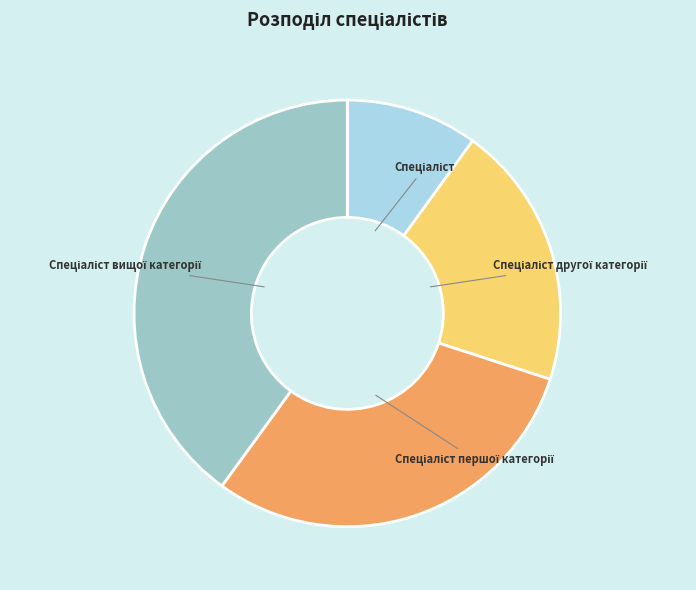

Is there a majority slice in this chart?

No